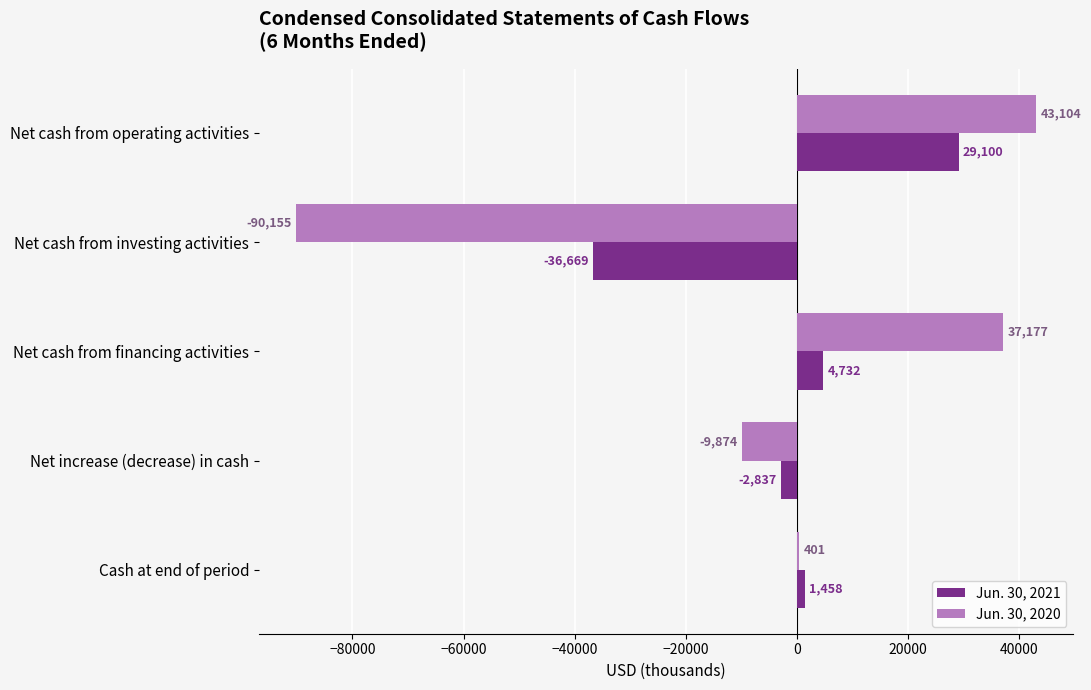

Which series has the largest total across all categories?

Jun. 30, 2021